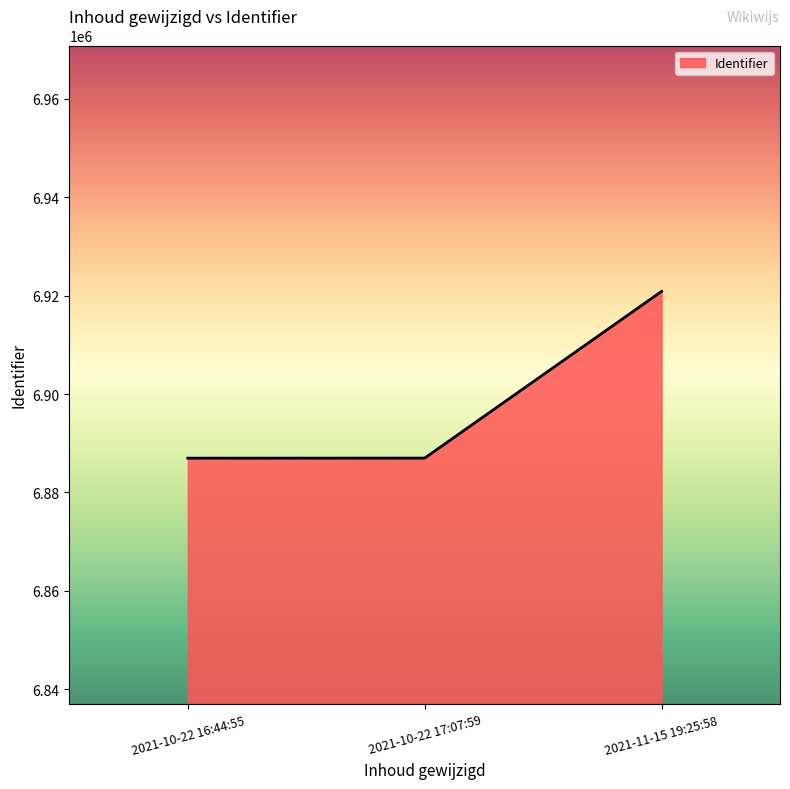

What is the sum of the values at 2021-11-15 19:25:58 and 2021-10-22 16:44:55?

13807817